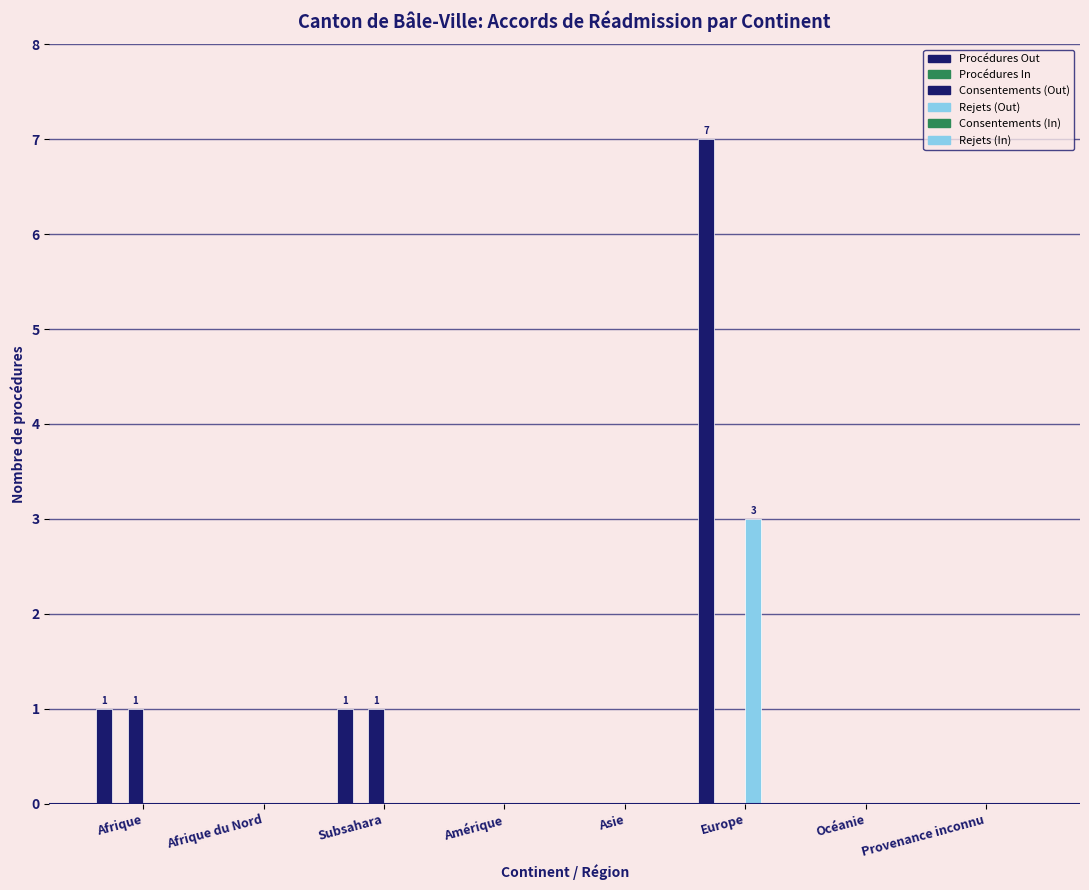

What is the label of the 3rd bar from the left?

Subsahara